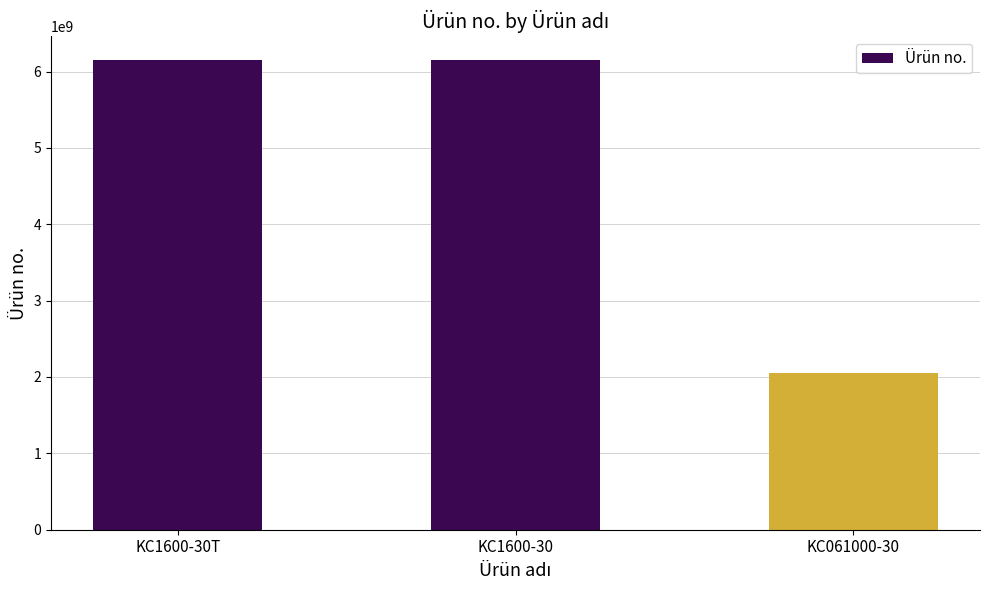

Approximately how many times larger is the value at KC1600-30T compared to KC061000-30?

3.0